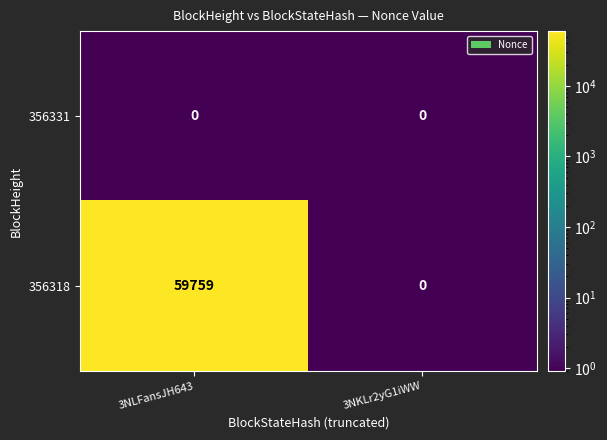

The value of 356331 at 3NKLr2yG1iWW is 0. True or false?

True